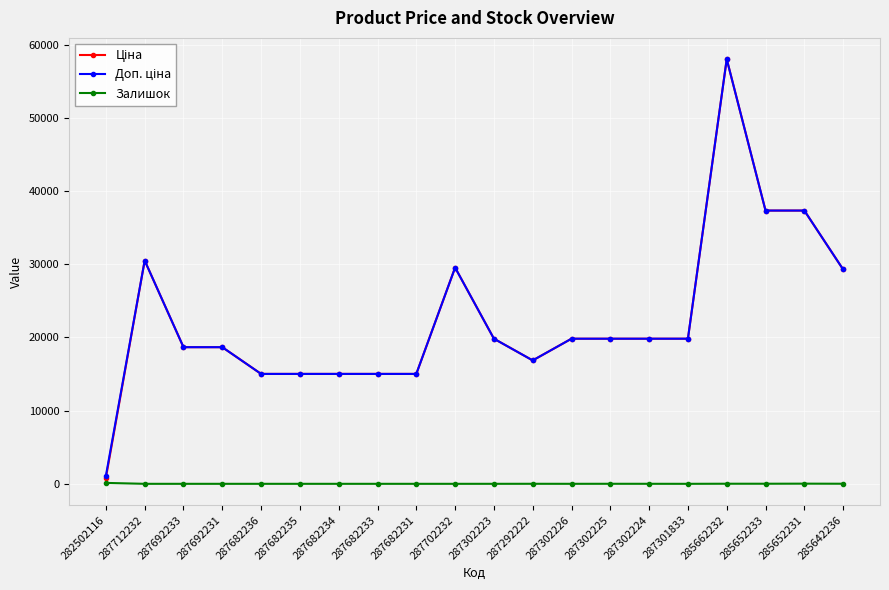

What is the sum of the Залишок values at 287302226 and 287712232?

1.0